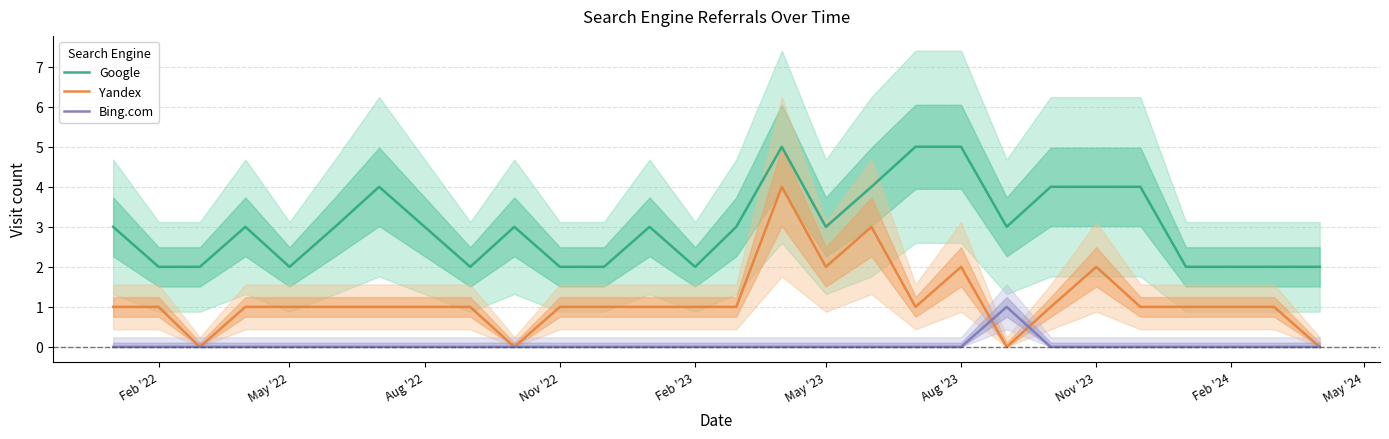

True or false: Bing.com and Google intersect in this chart.

False